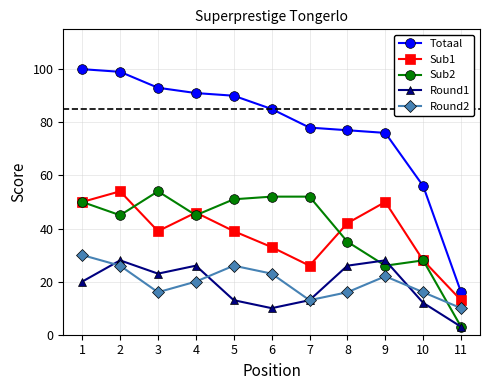

What is the highest value of the Totaal series?

100